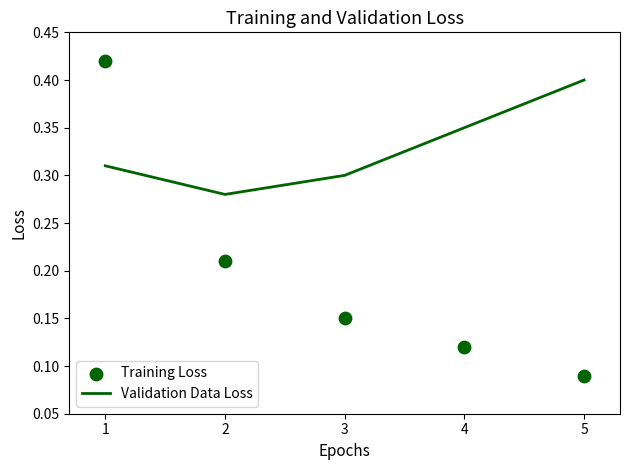

The Validation Data Loss series shows 0.4 at 5. True or false?

True